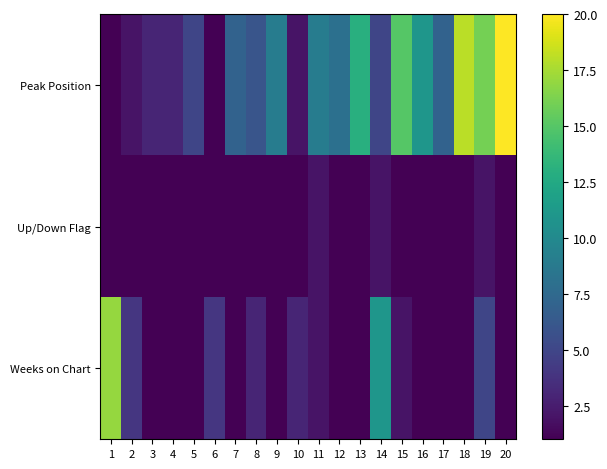

Reading left to right, list all the values displayed in this chart.

Peak Position: 1=1	2=2	3=3	4=3	5=5	6=1	7=7	8=6	9=9	10=2	11=9	12=8	13=13	14=5	15=15	16=11	17=7	18=18	19=16	20=20
Up/Down Flag: 1=1	2=1	3=1	4=1	5=1	6=1	7=1	8=1	9=1	10=1	11=2	12=1	13=1	14=2	15=1	16=1	17=1	18=1	19=2	20=1
Weeks on Chart: 1=17	2=4	3=1	4=1	5=1	6=4	7=1	8=3	9=1	10=3	11=2	12=1	13=1	14=11	15=2	16=1	17=1	18=1	19=5	20=1